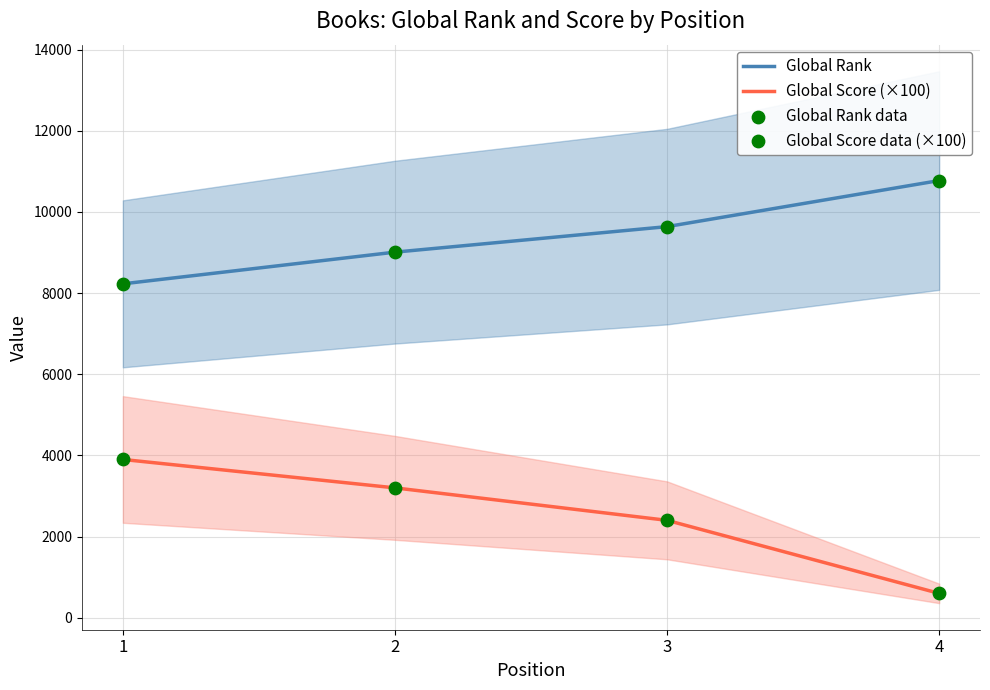

Which series reaches the maximum Y coordinate?

Global Rank